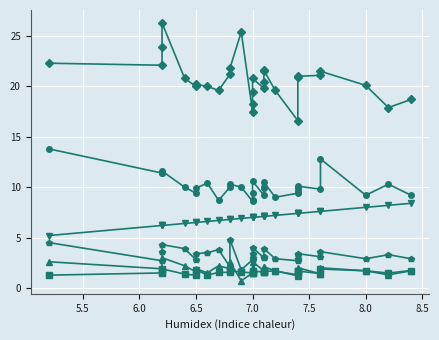

How many values in the col_16 series exceed 7?

14